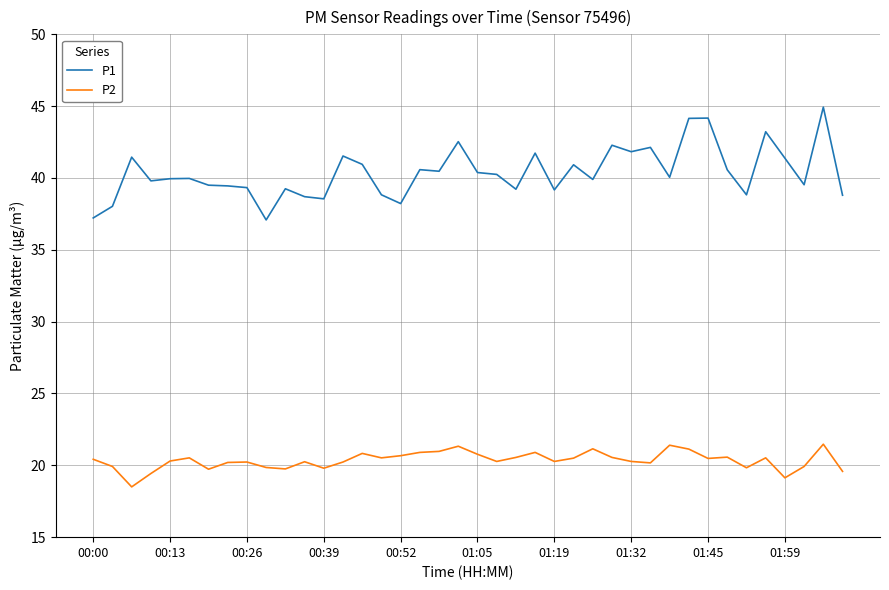

What is the minimum value shown in the chart?

18.5